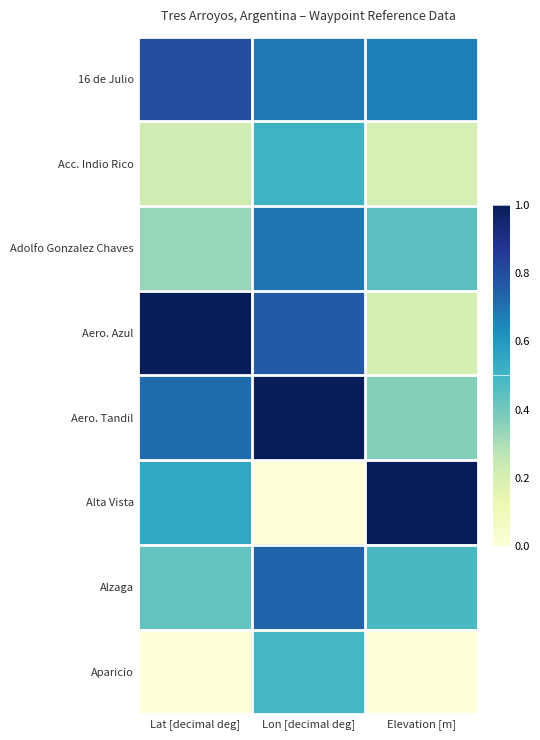

Reading right to left, extract all data points from this chart.

16 de Julio: Elevation [m]=0.7	Lon [decimal deg]=0.7	Lat [decimal deg]=0.8
Acc. Indio Rico: Elevation [m]=0.2	Lon [decimal deg]=0.5	Lat [decimal deg]=0.2
Adolfo Gonzalez Chaves: Elevation [m]=0.4	Lon [decimal deg]=0.7	Lat [decimal deg]=0.3
Aero. Azul: Elevation [m]=0.2	Lon [decimal deg]=0.8	Lat [decimal deg]=1.0
Aero. Tandil: Elevation [m]=0.4	Lon [decimal deg]=1.0	Lat [decimal deg]=0.7
Alta Vista: Elevation [m]=1.0	Lon [decimal deg]=0.0	Lat [decimal deg]=0.5
Alzaga: Elevation [m]=0.5	Lon [decimal deg]=0.7	Lat [decimal deg]=0.4
Aparicio: Elevation [m]=0.0	Lon [decimal deg]=0.5	Lat [decimal deg]=0.0